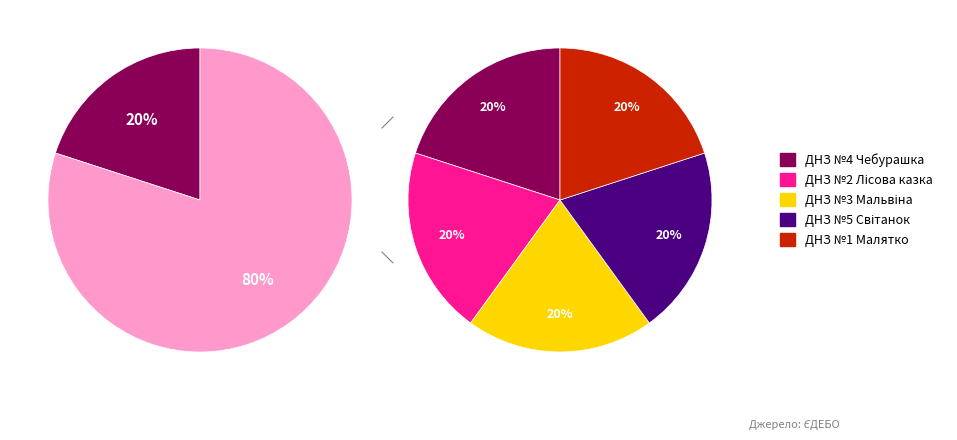

How many slices are in this pie chart?

5